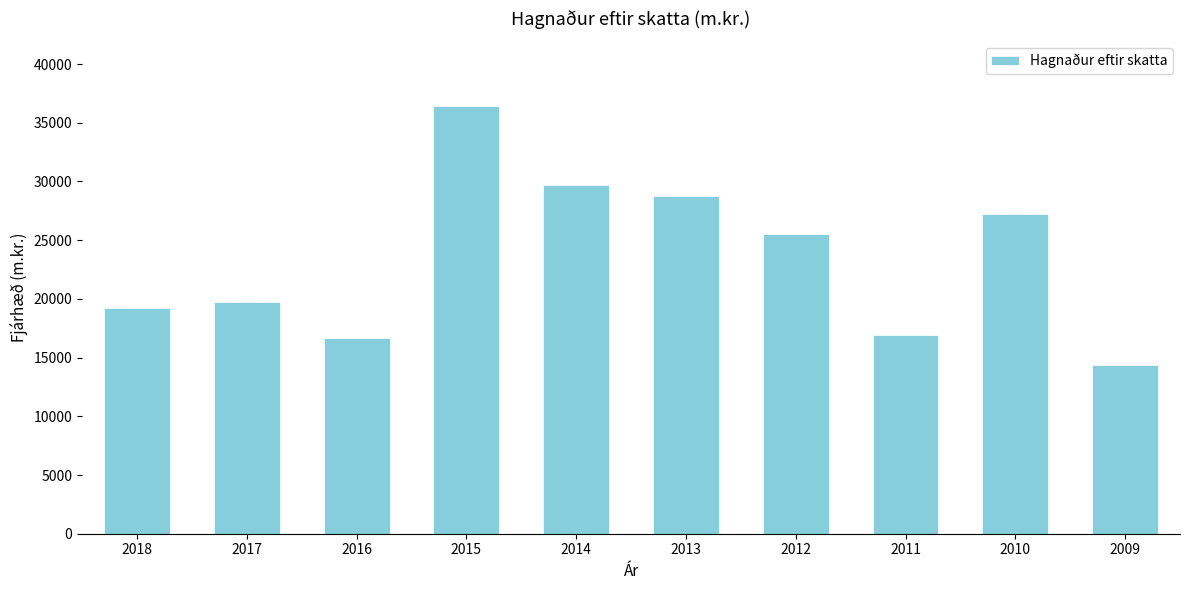

How many values are below 25494?

5